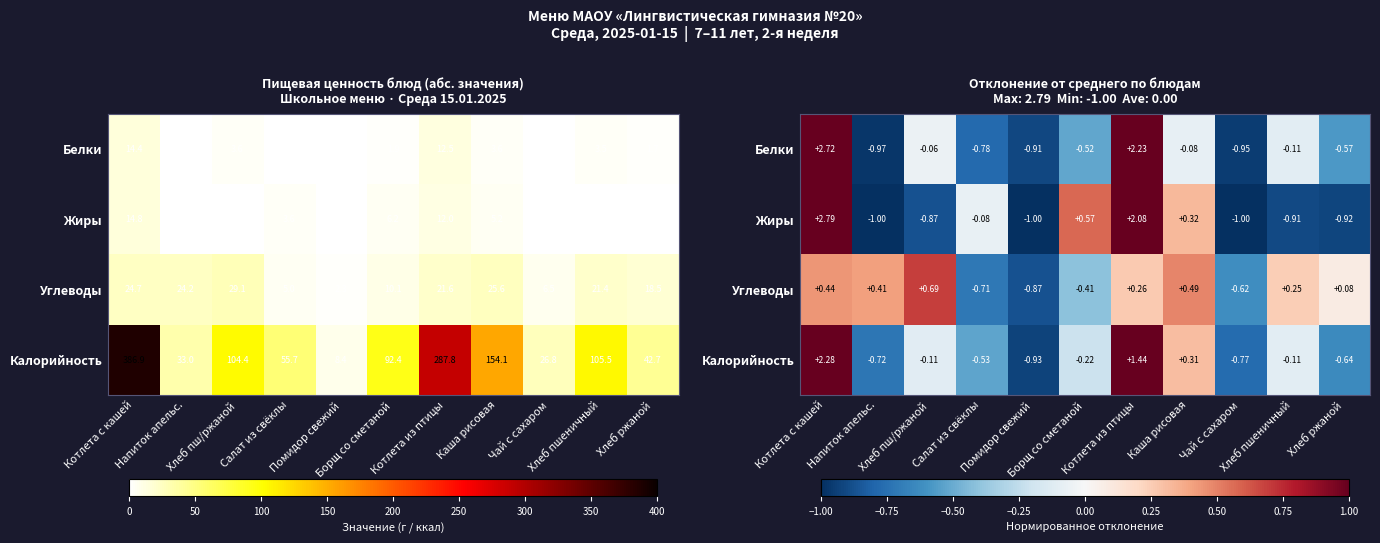

What is the difference between the Жиры values at Напиток апельс. and Хлеб пш/ржаной?

0.1